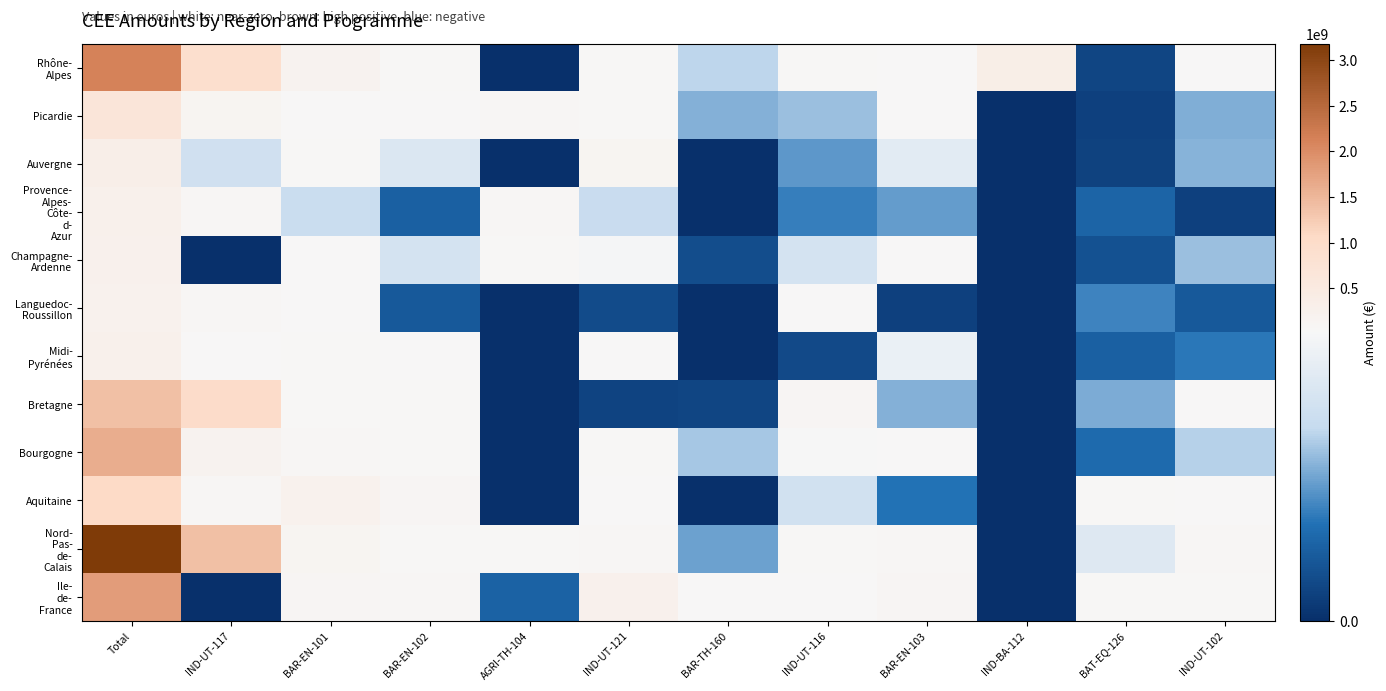

What is the maximum value shown in the chart?

3182820694.9